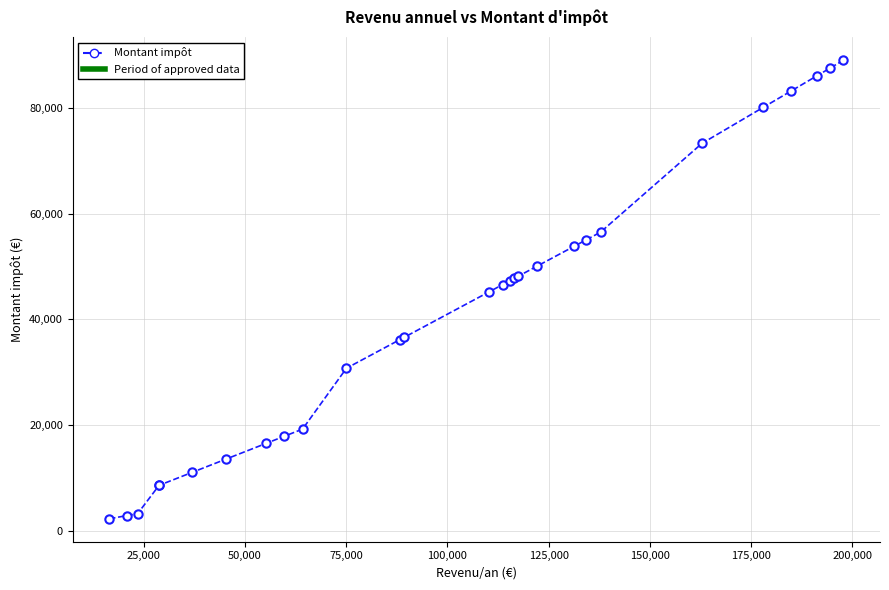

What is the sum of all values?

1157576.2